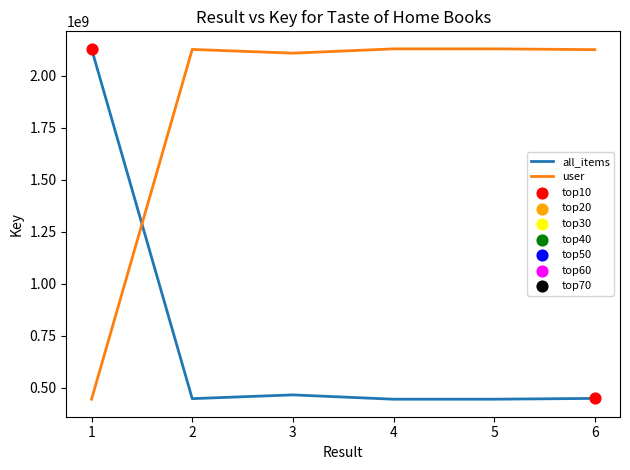

Rank the series by their average value, from highest to lowest.

user, all_items